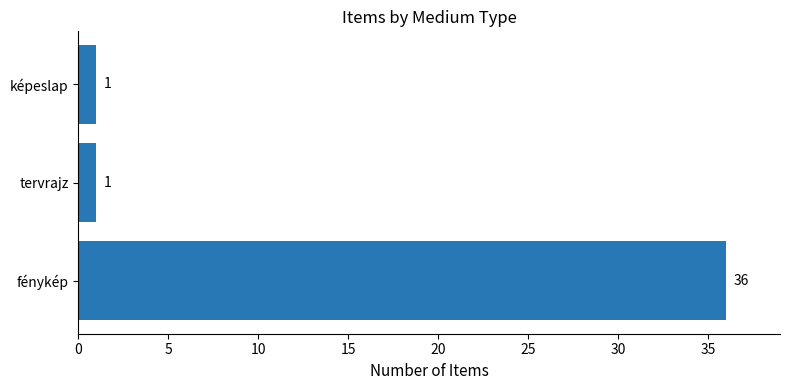

What is the maximum value shown in the chart?

36